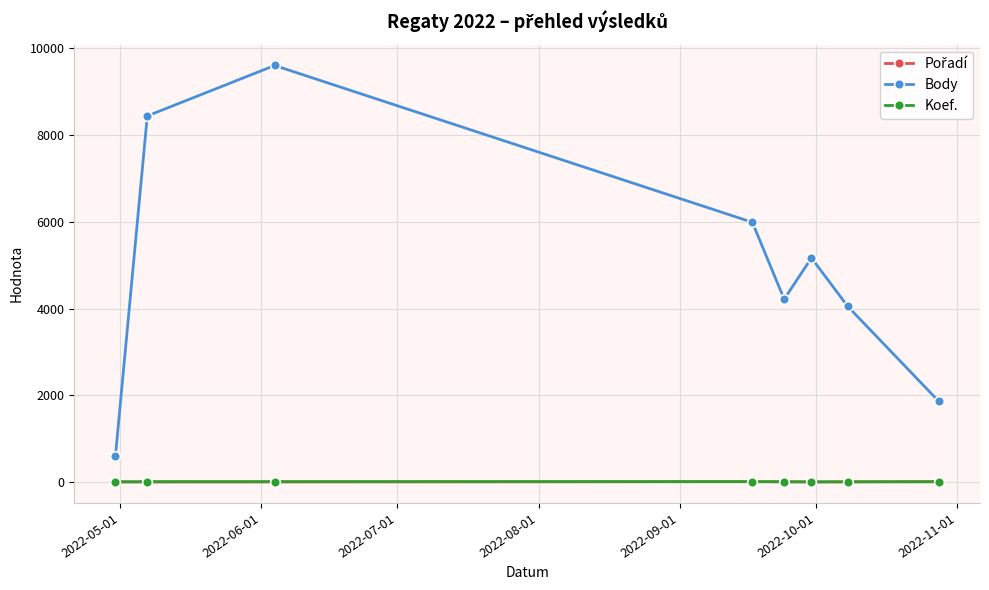

What is the minimum value for Body?

602